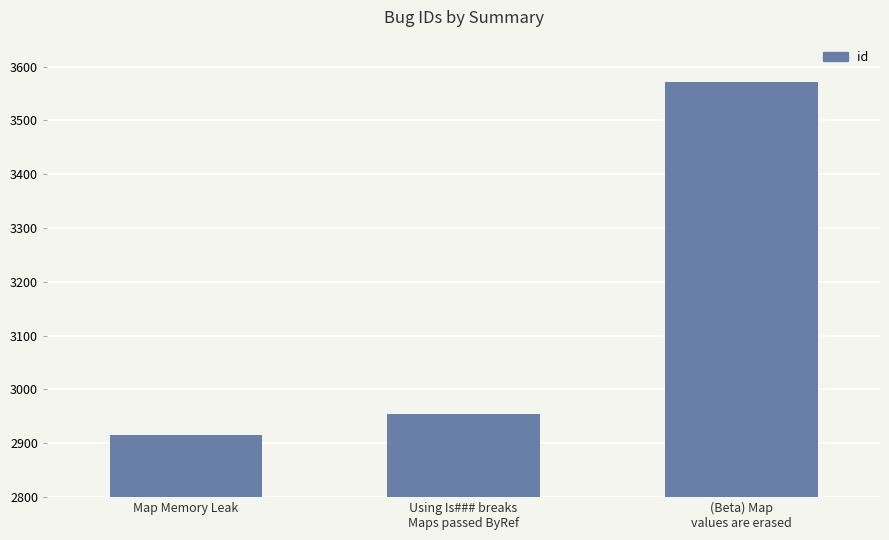

Where is the data nearest to the value 3243?

Using Is### breaks
Maps passed ByRef